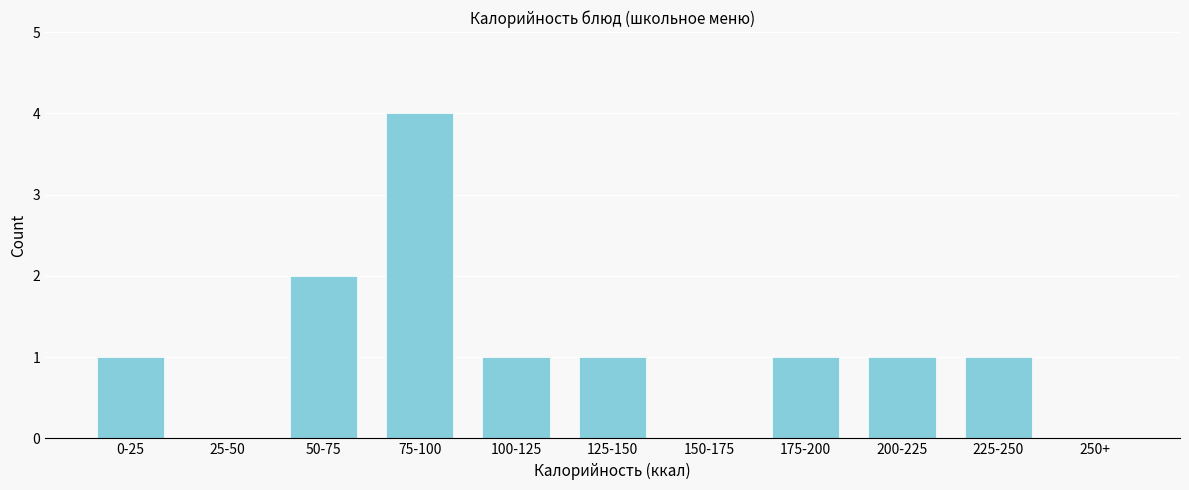

Reading right to left, transcribe all the data shown in this chart.

250+=0	225-250=1	200-225=1	175-200=1	150-175=0	125-150=1	100-125=1	75-100=4	50-75=2	25-50=0	0-25=1